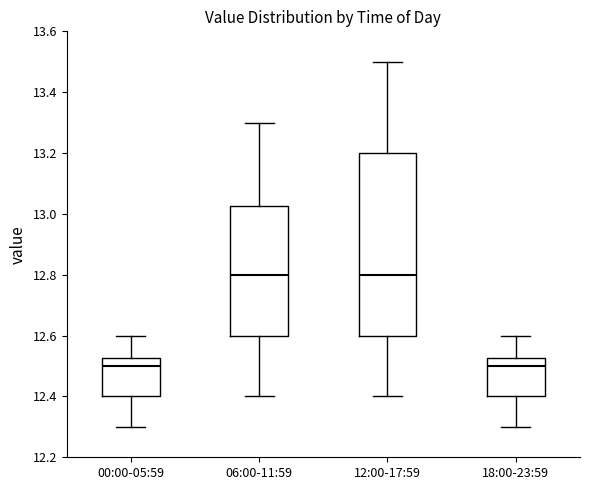

Reading left to right, read every box against the y-axis: the position of its median line, the range the box covers, and the ends of its whiskers. The values are not printed on the chart, so give them approximately, as read against the axis.

00:00-05:59: median 12.50, box 12.40 to 12.52, whiskers 12.30 to 12.60
06:00-11:59: median 12.80, box 12.60 to 13.02, whiskers 12.40 to 13.30
12:00-17:59: median 12.80, box 12.60 to 13.20, whiskers 12.40 to 13.50
18:00-23:59: median 12.50, box 12.40 to 12.52, whiskers 12.30 to 12.60